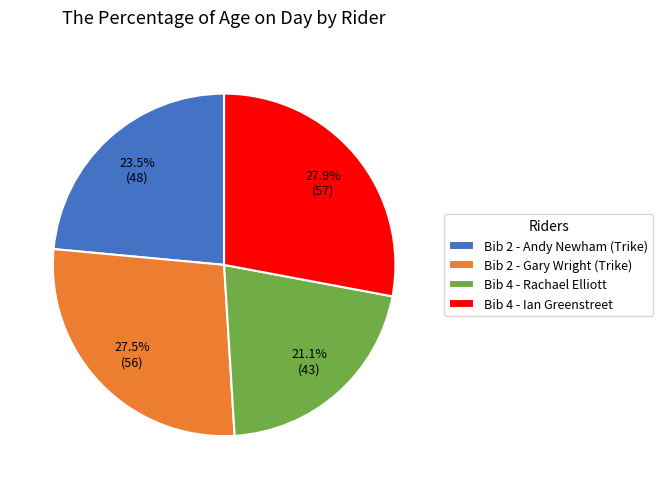

Which slice is the smallest?

Bib 4 - Rachael Elliott